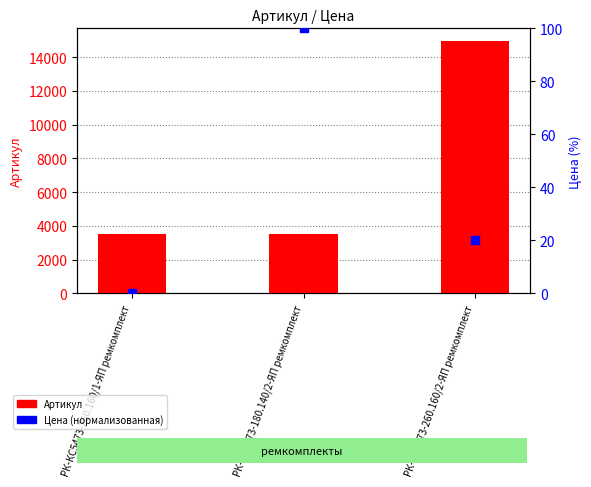

What are all the series names shown in the legend?

Артикул, Цена (нормализованная)